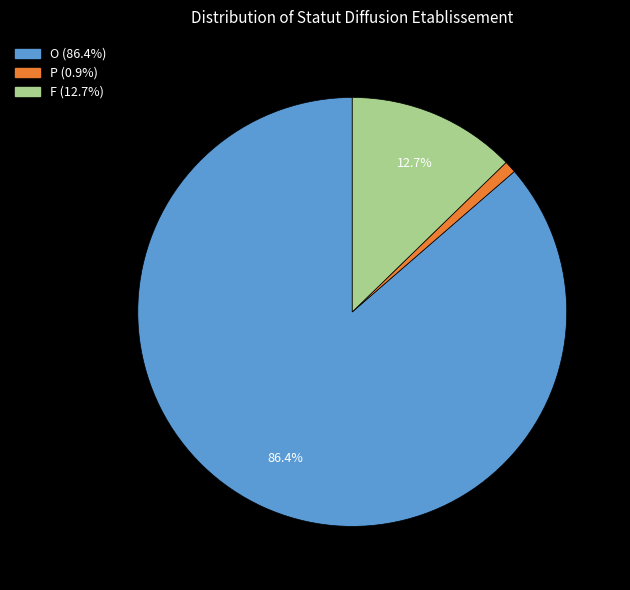

Which slice is the largest?

O